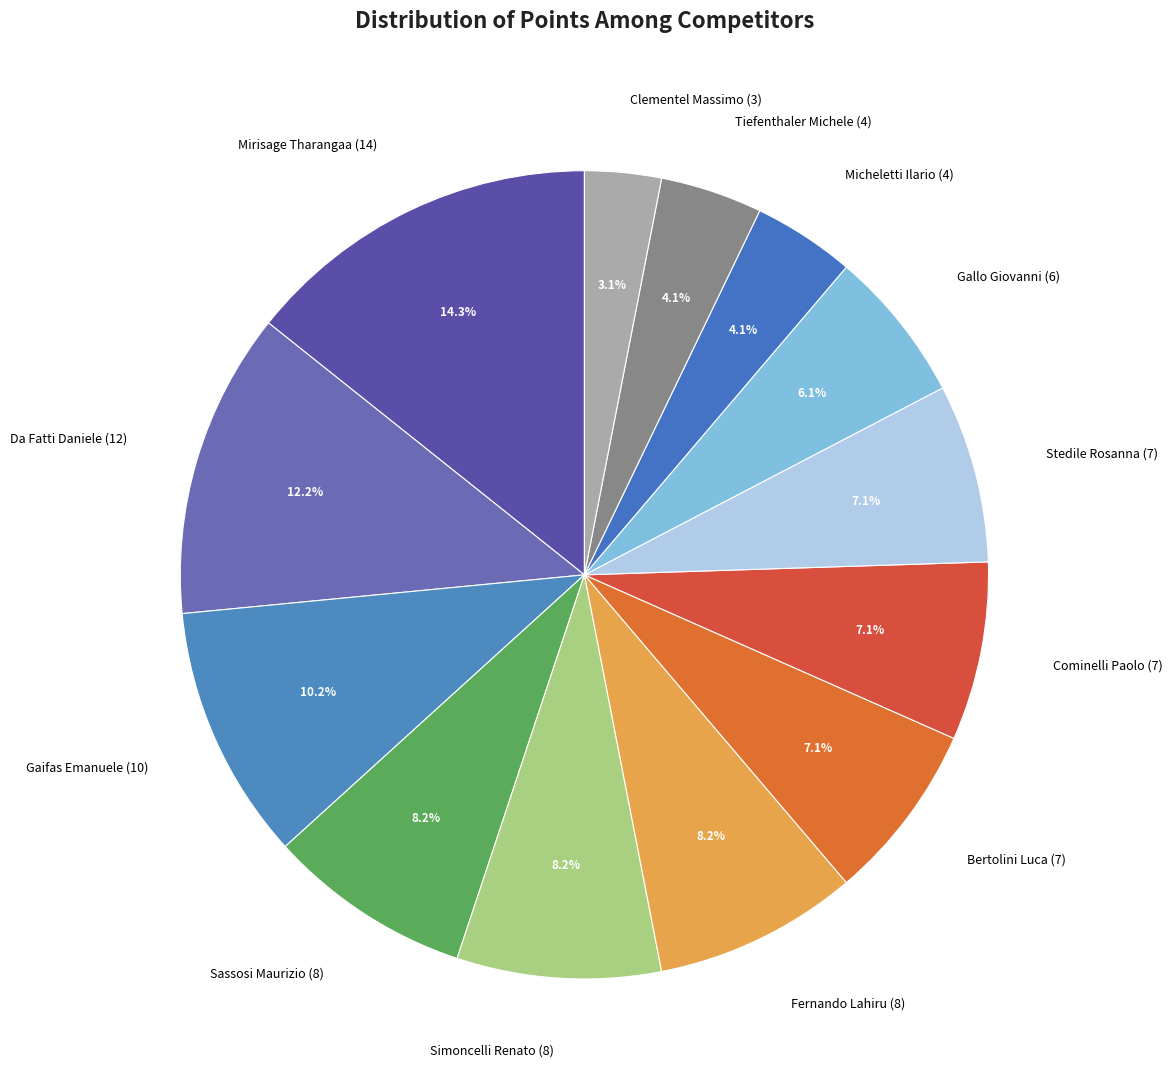

What is the ratio of the value at Mirisage Tharangaa (14) to the value at Micheletti Ilario (4)?

3.5